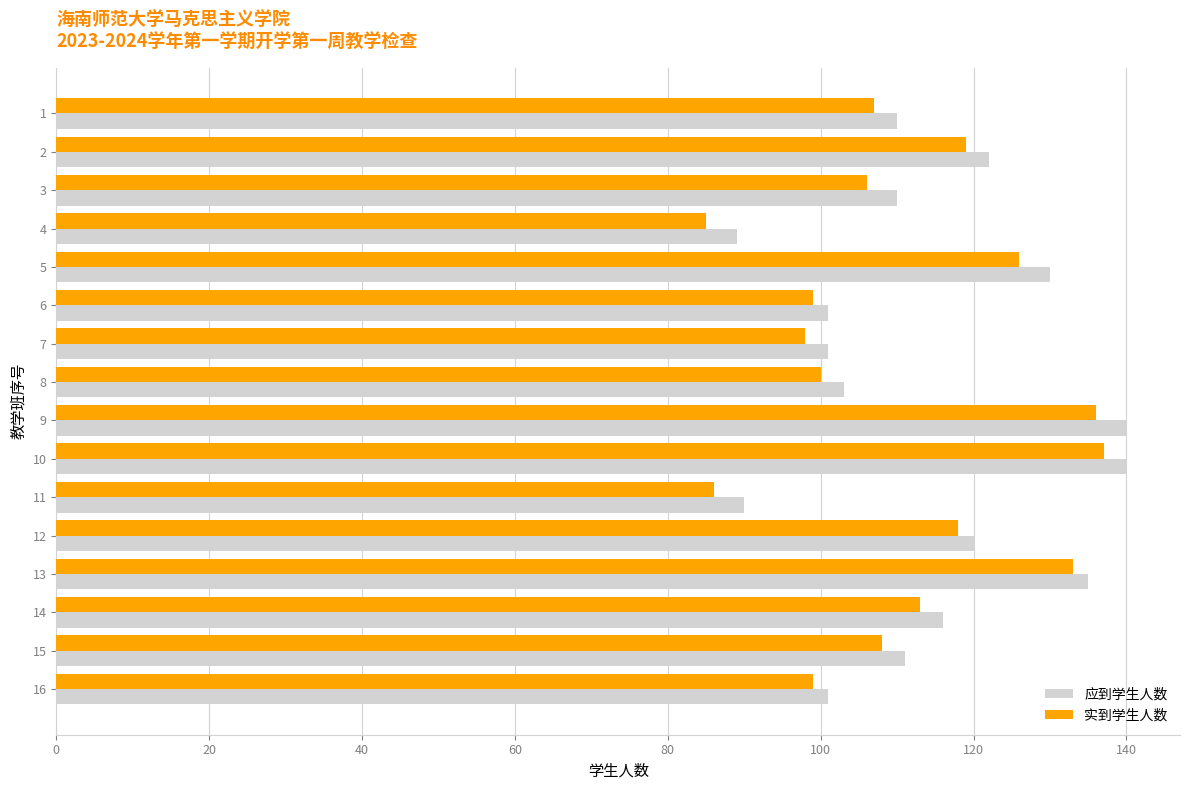

What is the difference between the maximum and minimum values in the 实到学生人数 series?

52